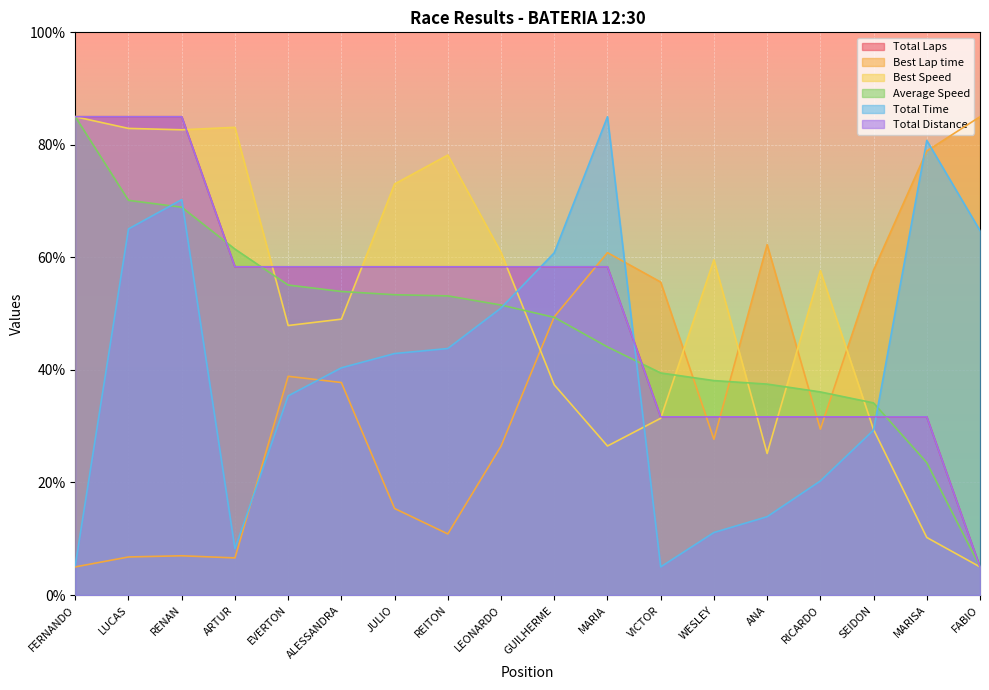

List the labels in order of Best Lap time value, largest first.

FABIO, MARISA, ANA, MARIA, SEIDON, VICTOR, GUILHERME, EVERTON, ALESSANDRA, RICARDO, WESLEY, LEONARDO, JULIO, REITON, RENAN, LUCAS, ARTUR, FERNANDO